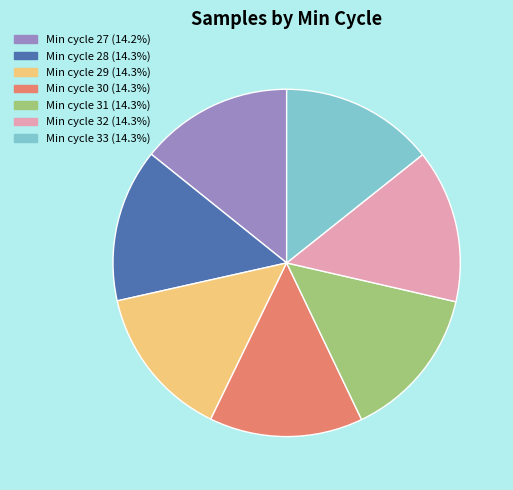

Count the number of slices in the pie.

7